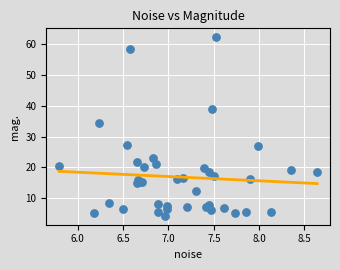

What Y value in the scatter plot is closest to 33?

34.3